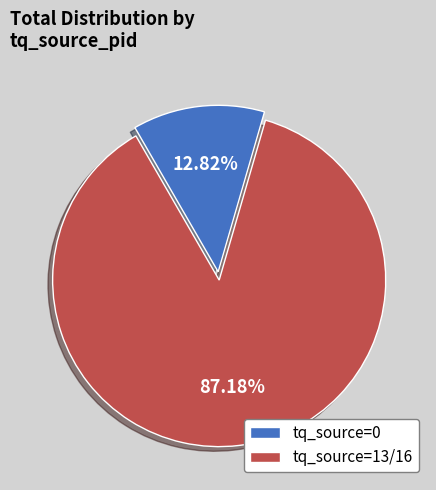

Do tq_source=0 and tq_source=13/16 together represent more than half of the pie?

Yes